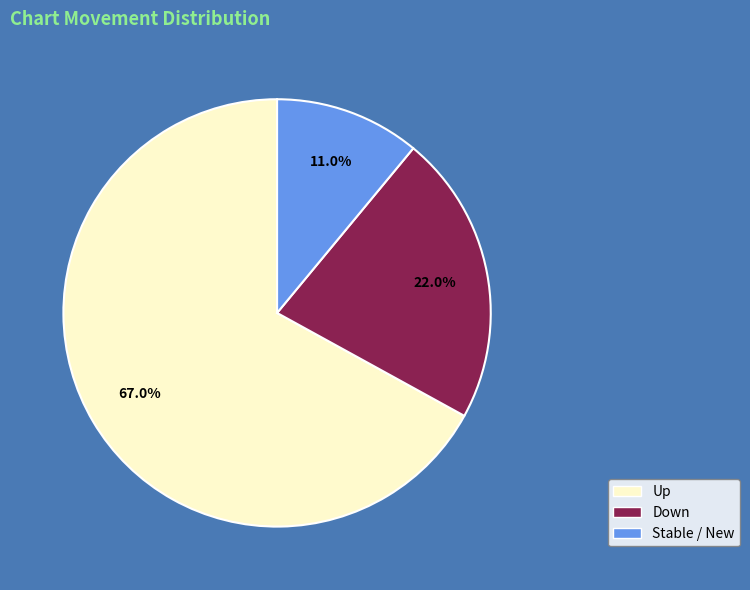

Combined, what portion of the pie is Down and Stable / New?

33.0%